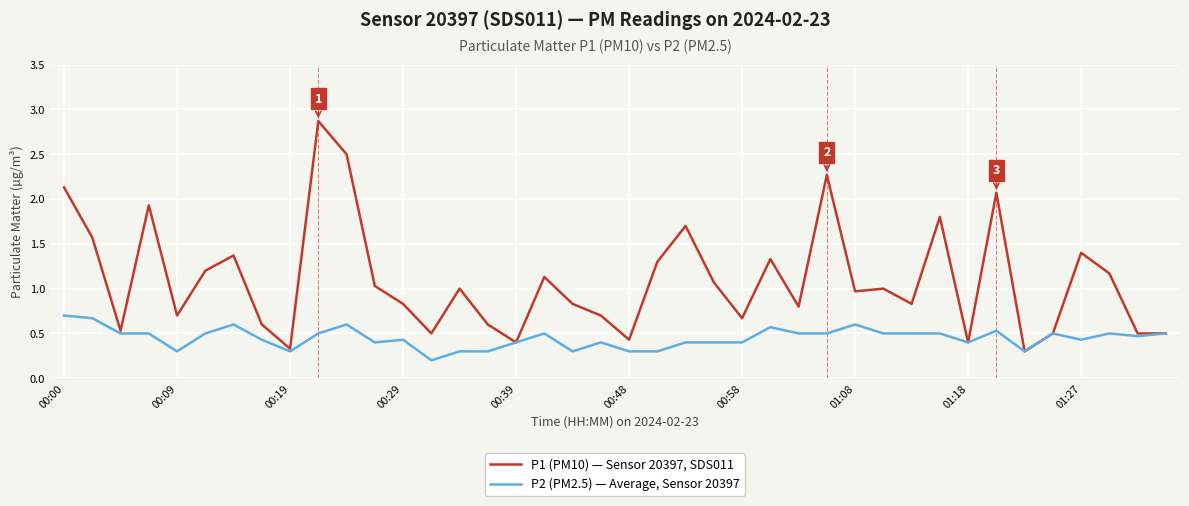

Which series has the largest total across all categories?

P1 (PM10) — Sensor 20397, SDS011